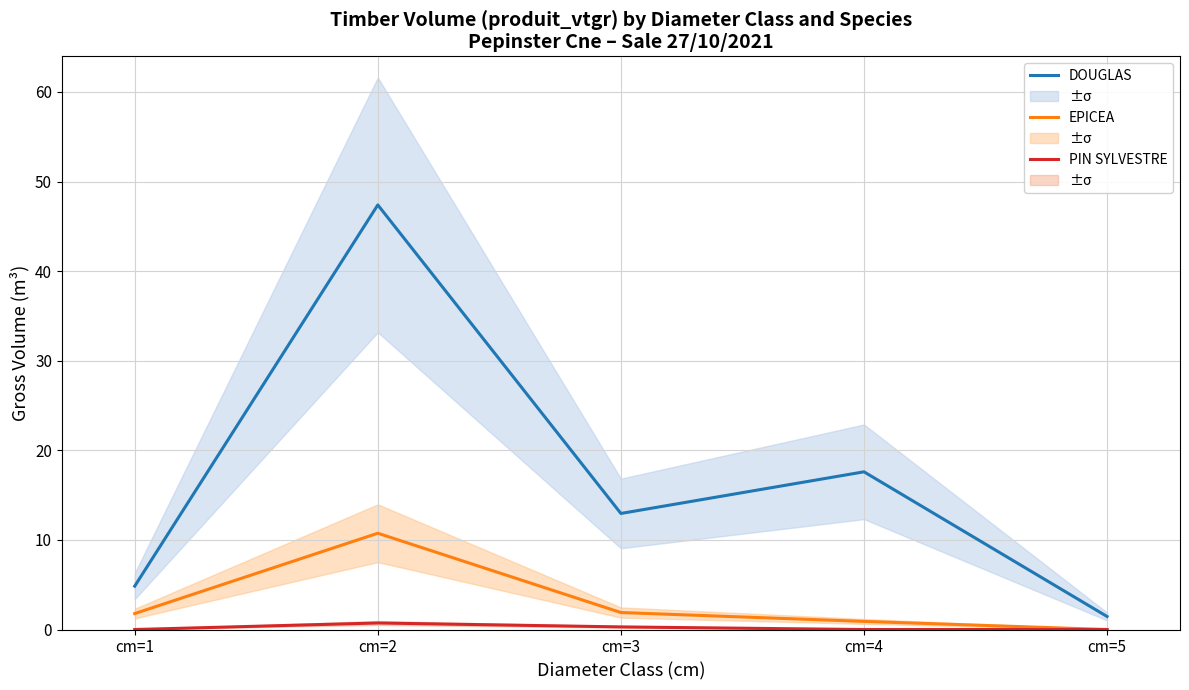

What is the average value of the PIN SYLVESTRE series?

0.2